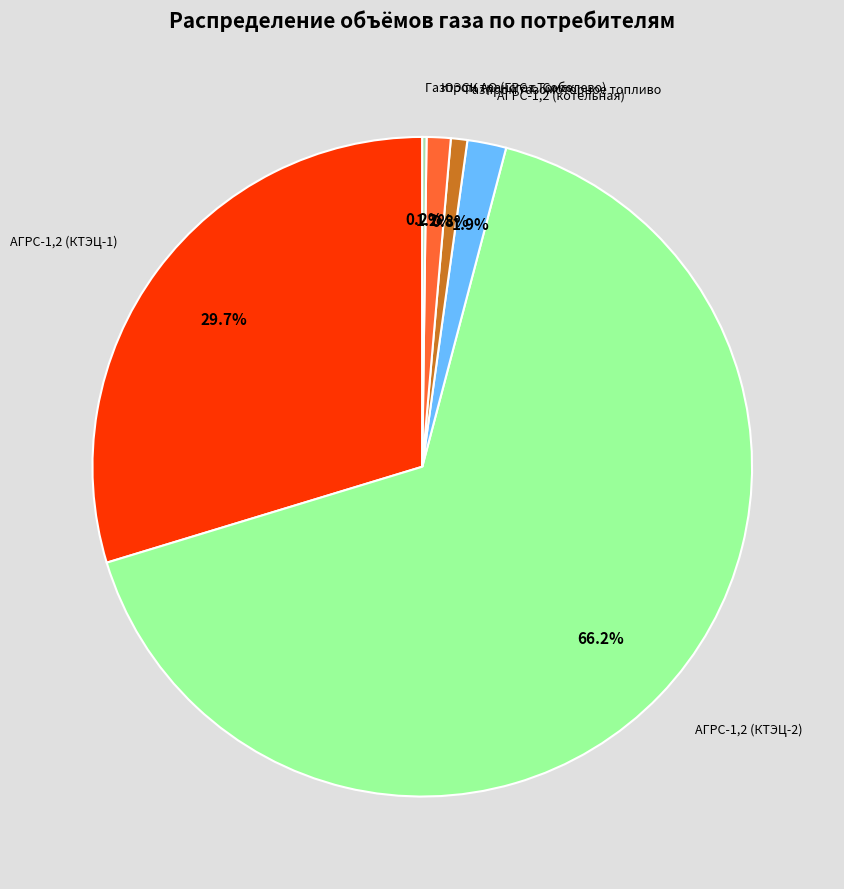

Is there a majority slice in this chart?

Yes